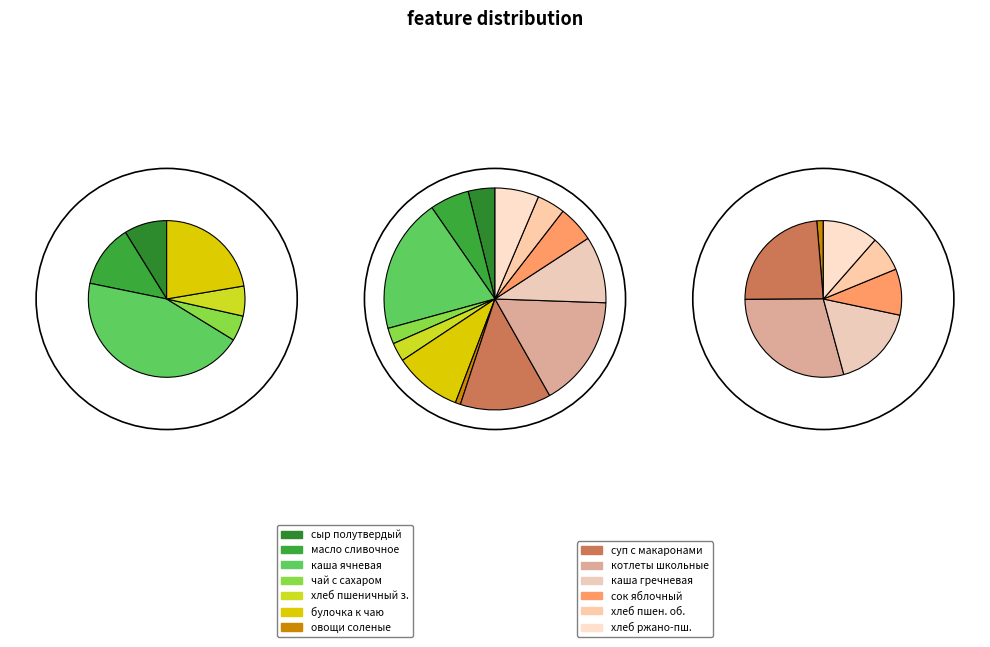

Count the number of slices in the pie.

13